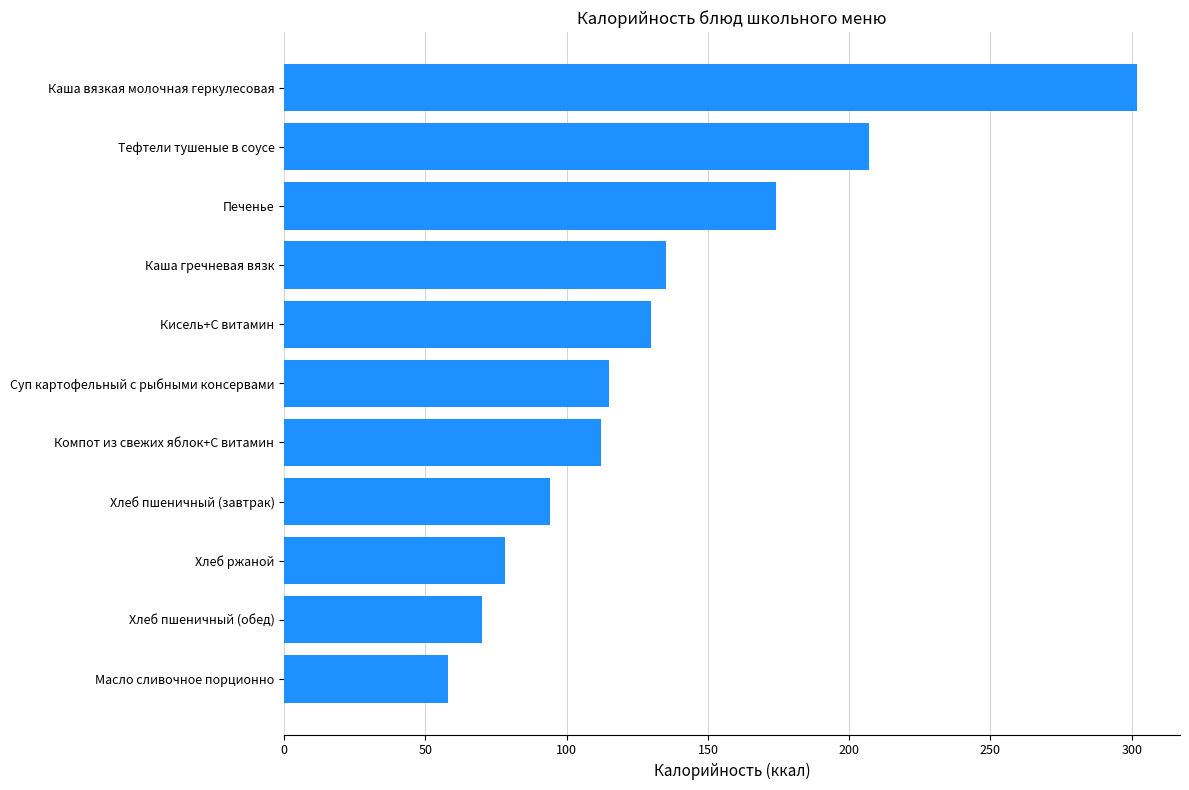

Which category has the highest value across all series?

Каша вязкая молочная геркулесовая